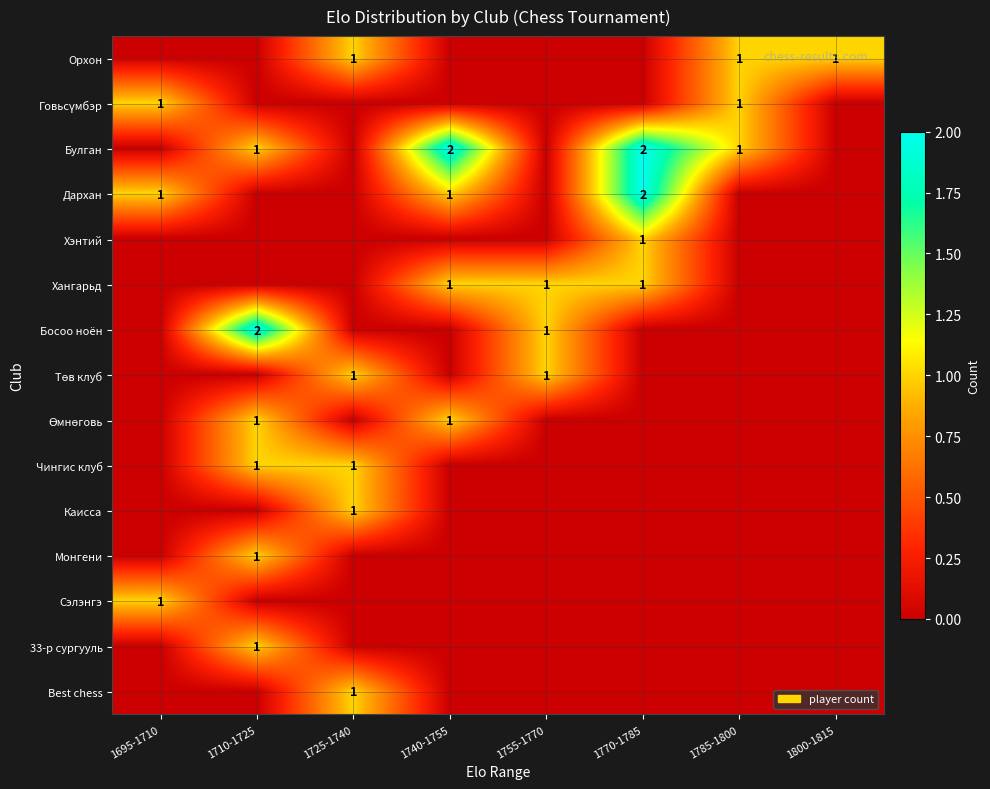

What is the difference between the second highest and minimum values in the Орхон series?

1